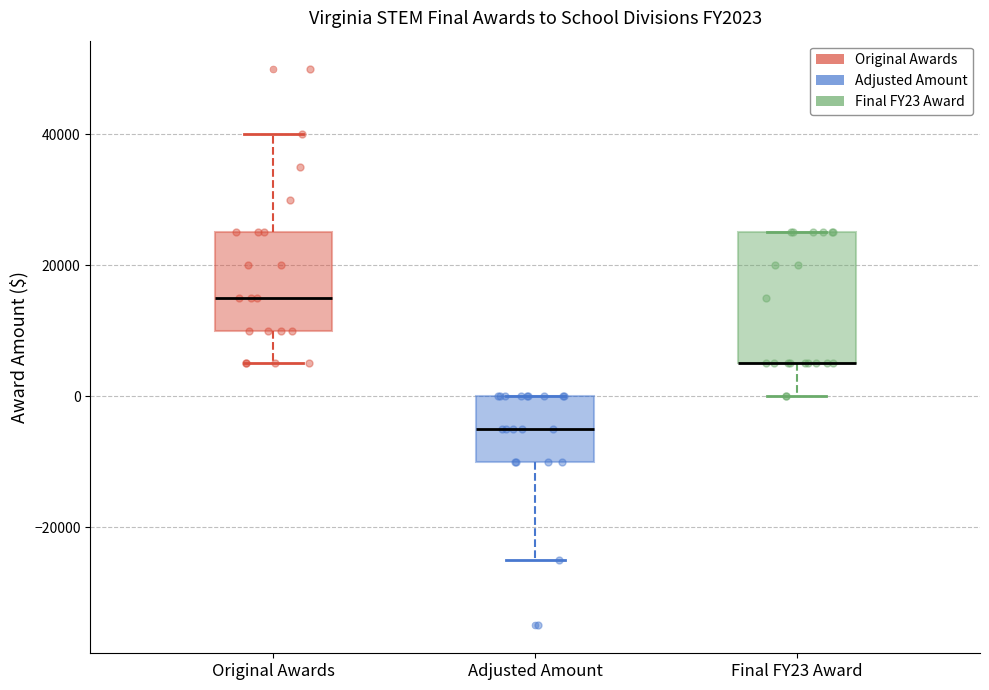

Reading left to right, transcribe this box plot: for each box, give where its median line is, the range the box spans, and where its two whiskers end, as read against the y-axis. The values are not printed on the chart, so give them approximately, as read against the axis.

Original Awards: median 16000, box 10000 to 26000, whiskers 6000 to 40000
Adjusted Amount: median -4000, box -10000 to 0, whiskers -24000 to 0
Final FY23 Award: median 6000 (drawn on the box's lower edge), box 6000 to 26000, whiskers 0 to 26000